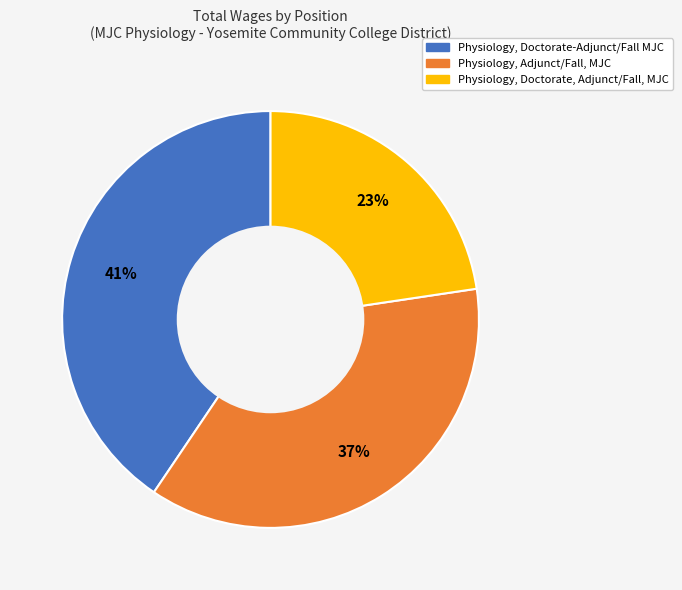

To the nearest percent, what is the difference between the Physiology, Adjunct/Fall, MJC and Physiology, Doctorate, Adjunct/Fall, MJC slice percentages?

14%